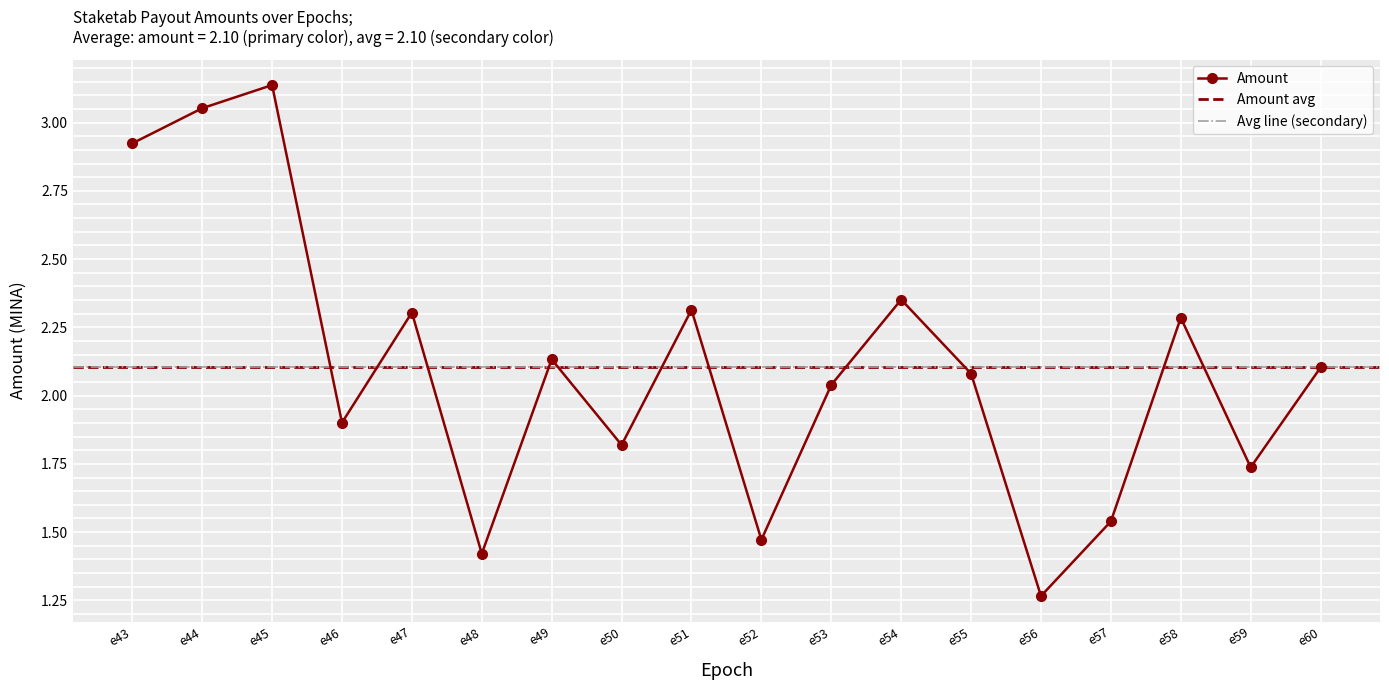

Rank the categories by value from highest to lowest.

e45, e44, e43, e54, e51, e47, e58, e49, e60, e55, e53, e46, e50, e59, e57, e52, e48, e56